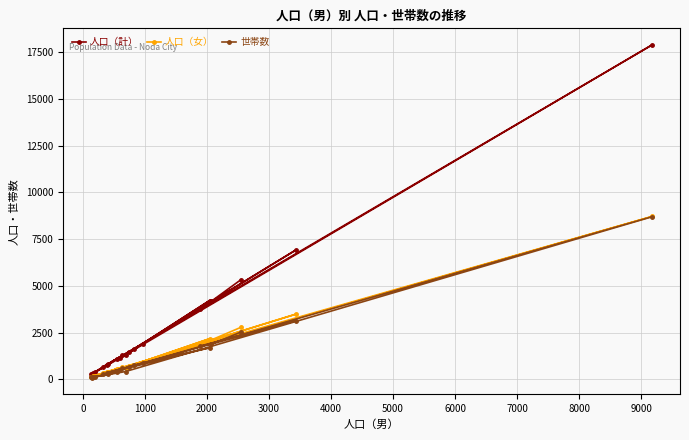

How many series are shown in this chart?

3